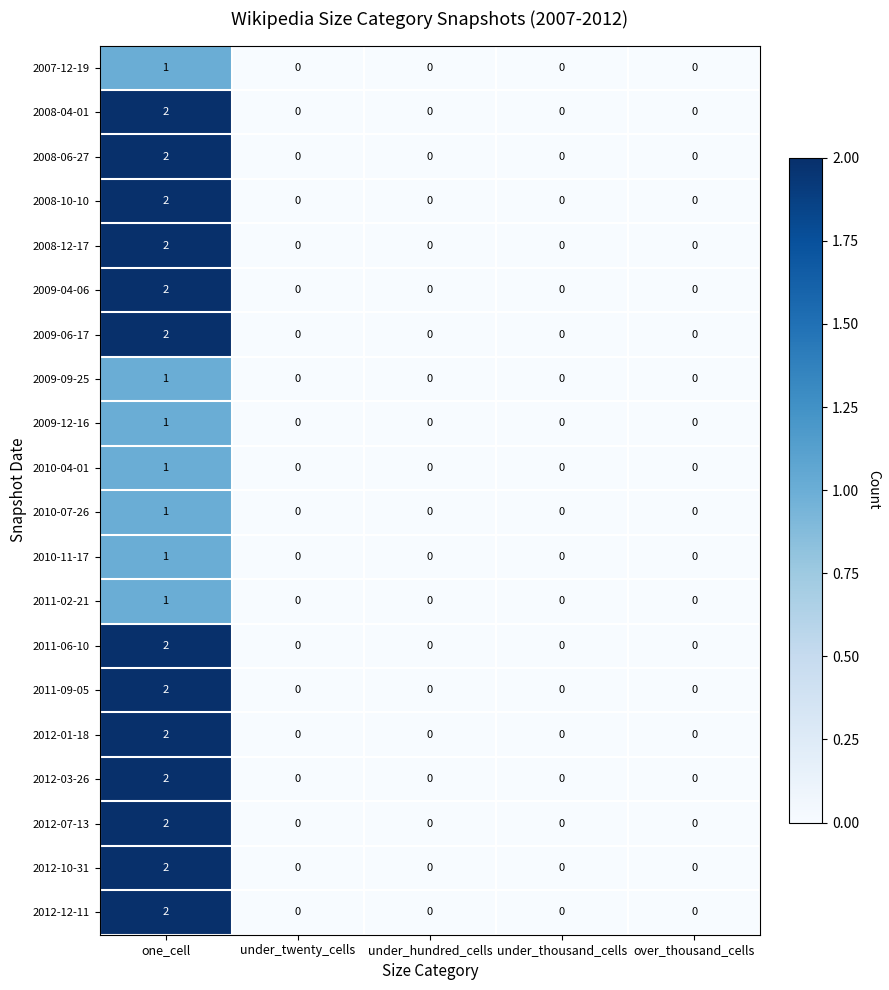

The 2007-12-19 series shows -1 at under_thousand_cells. True or false?

False